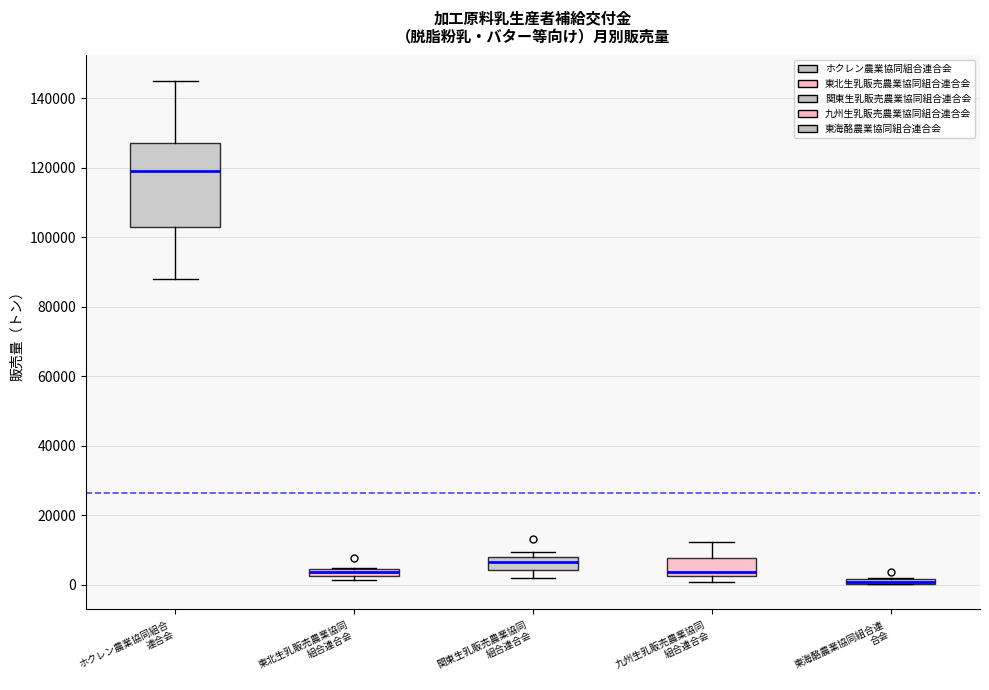

Where does the median line of the box for 関東生乳販売農業協同 組合連合会 sit on the y-axis? The values are not printed on the chart, so give them approximately, as read against the axis.

6000